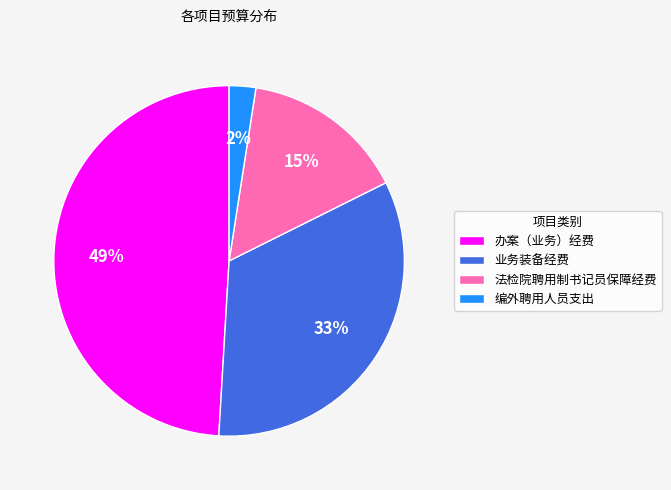

To the nearest percent, what portion does 法检院聘用制书记员保障经费 represent?

15%